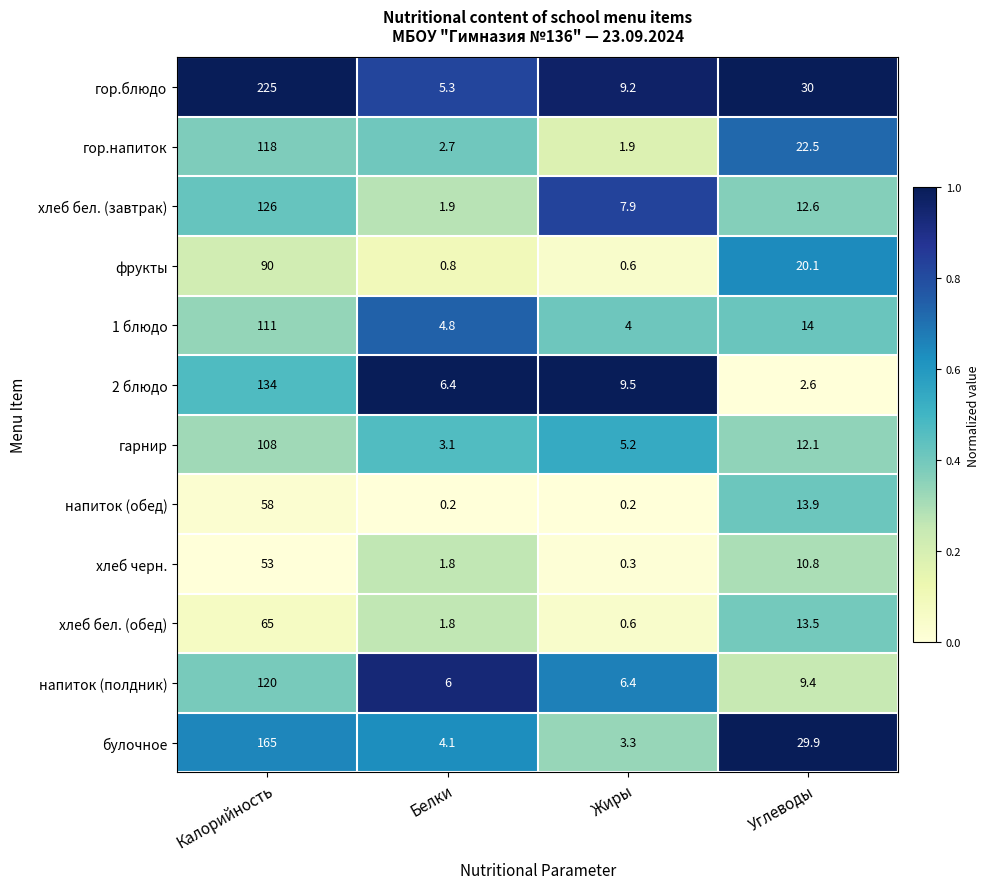

Which series changed the most between Белки and Жиры?

хлеб бел. (завтрак)